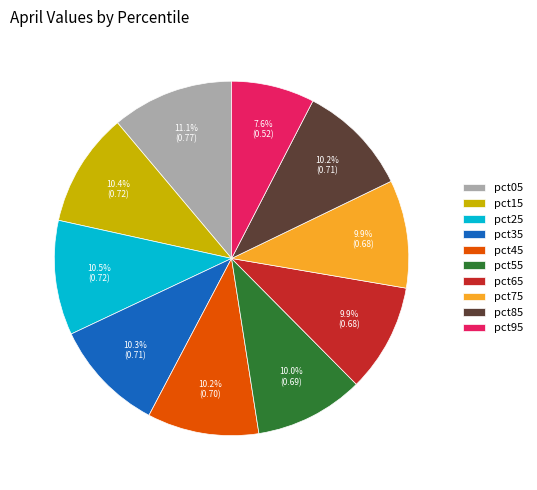

Count the number of slices in the pie.

10